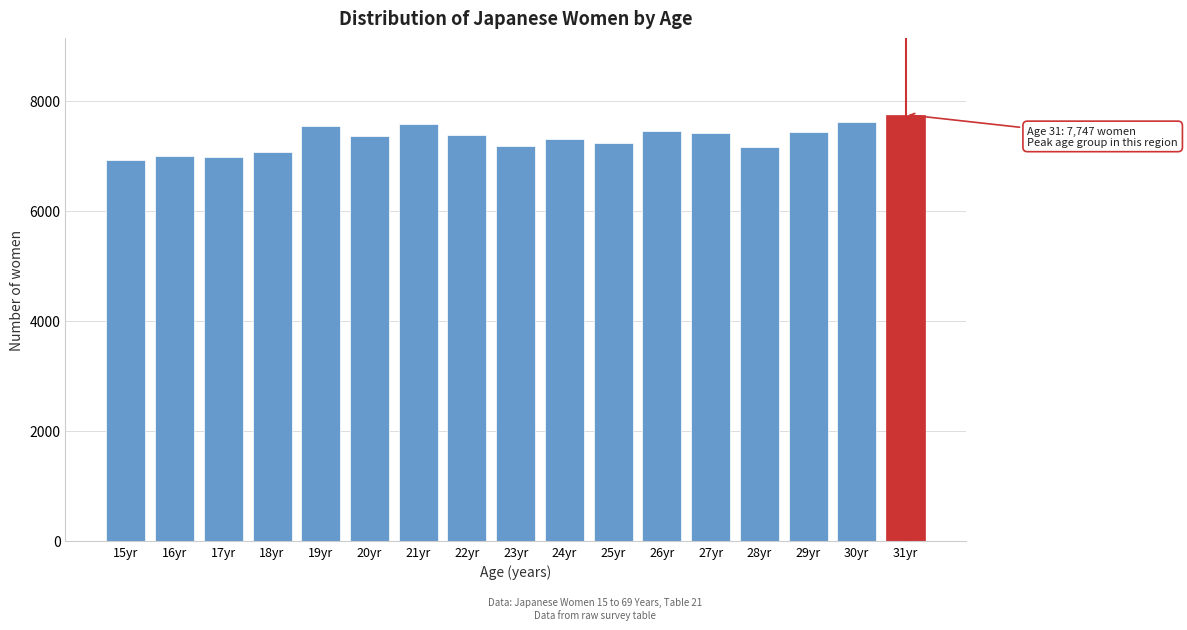

What is the average value?

7314